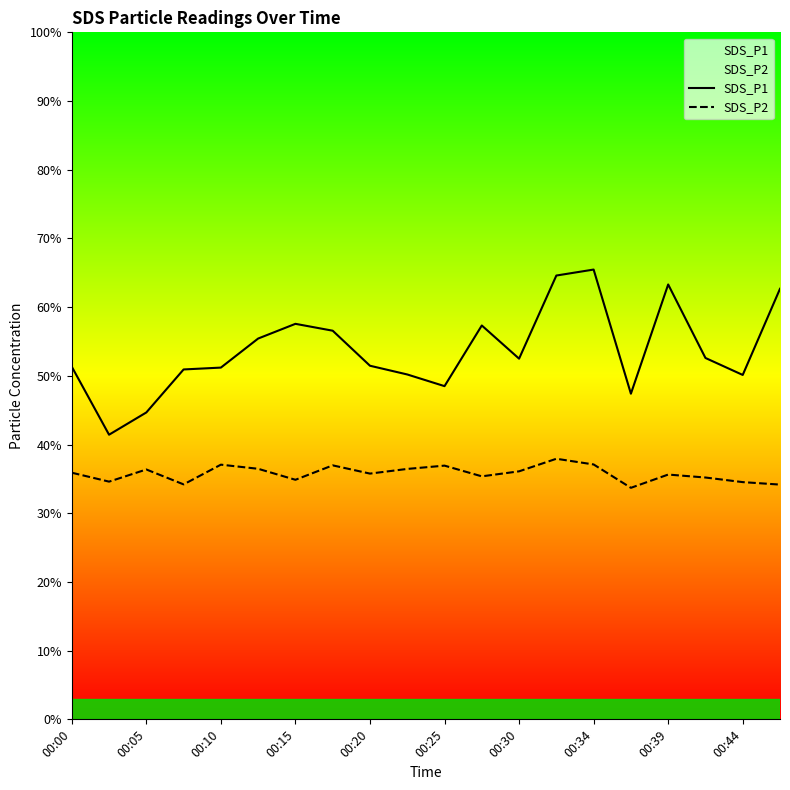

What is the difference between the maximum and minimum values in the SDS_P1 series?

24.0